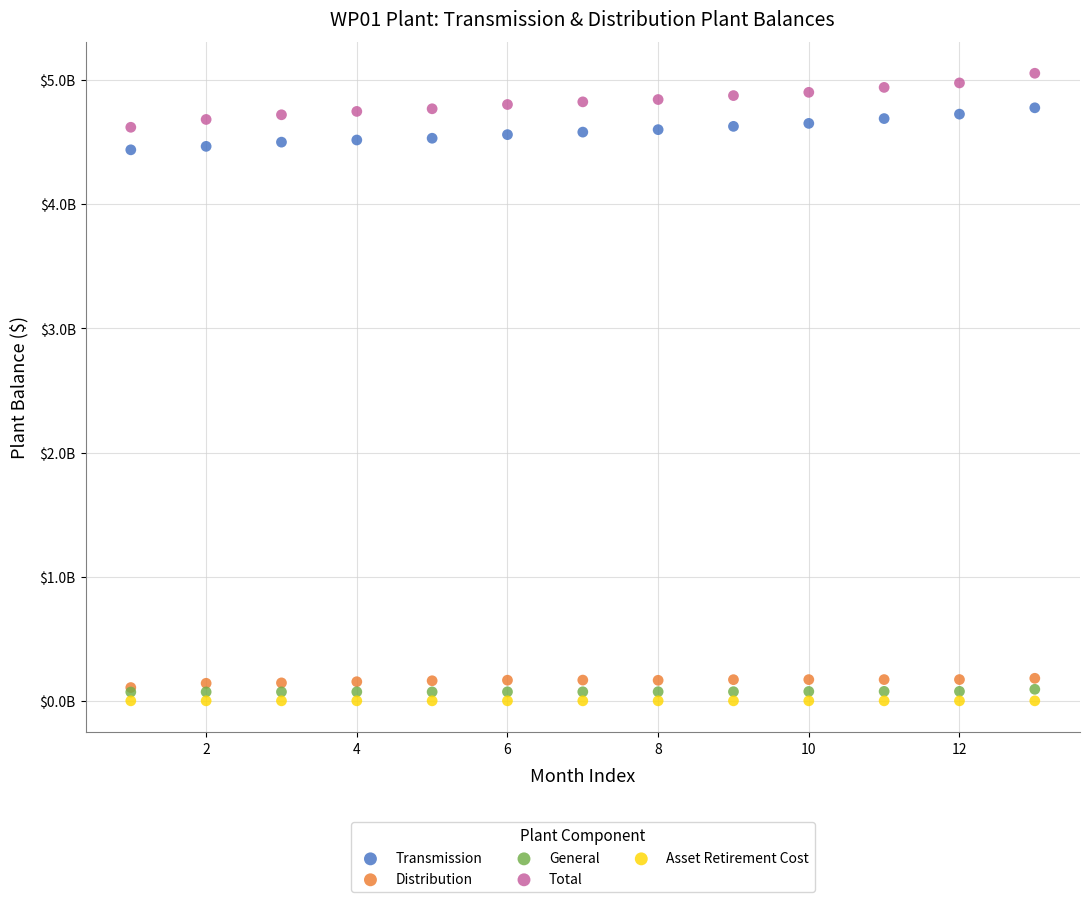

Which series reaches the minimum Y coordinate?

Asset Retirement Cost